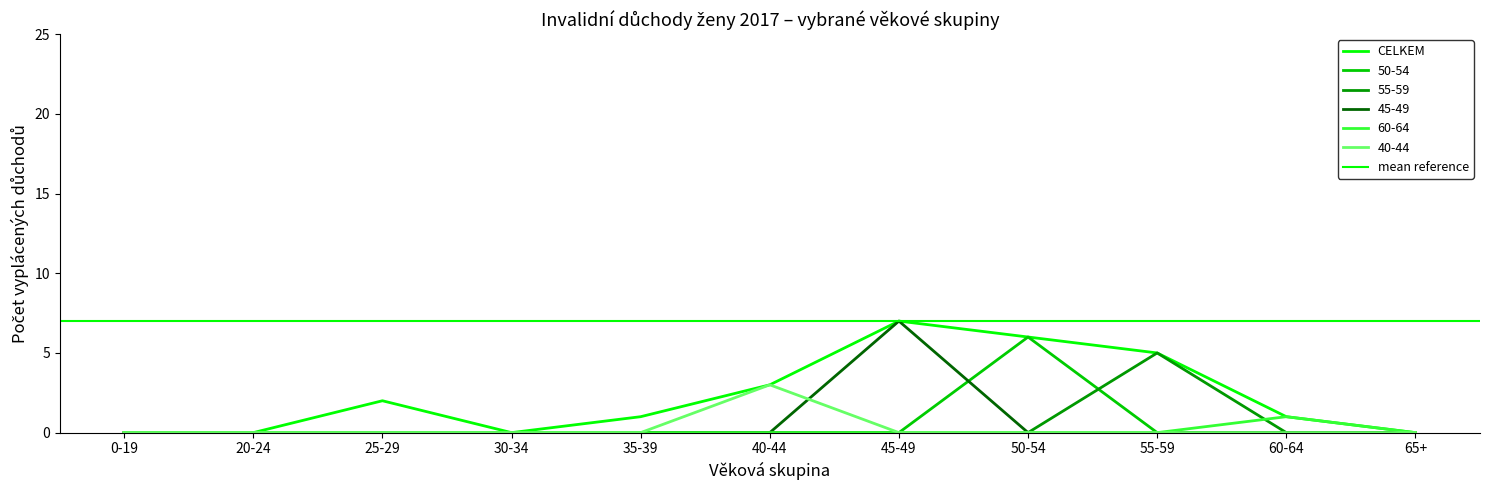

Reading left to right, transcribe all the data shown in this chart.

CELKEM: 0-19=0	20-24=0	25-29=2	30-34=0	35-39=1	40-44=3	45-49=7	50-54=6	55-59=5	60-64=1	65+=0
50-54: 0-19=0	20-24=0	25-29=0	30-34=0	35-39=0	40-44=0	45-49=0	50-54=6	55-59=0	60-64=0	65+=0
55-59: 0-19=0	20-24=0	25-29=0	30-34=0	35-39=0	40-44=0	45-49=0	50-54=0	55-59=5	60-64=0	65+=0
45-49: 0-19=0	20-24=0	25-29=0	30-34=0	35-39=0	40-44=0	45-49=7	50-54=0	55-59=0	60-64=0	65+=0
60-64: 0-19=0	20-24=0	25-29=0	30-34=0	35-39=0	40-44=0	45-49=0	50-54=0	55-59=0	60-64=1	65+=0
40-44: 0-19=0	20-24=0	25-29=0	30-34=0	35-39=0	40-44=3	45-49=0	50-54=0	55-59=0	60-64=0	65+=0